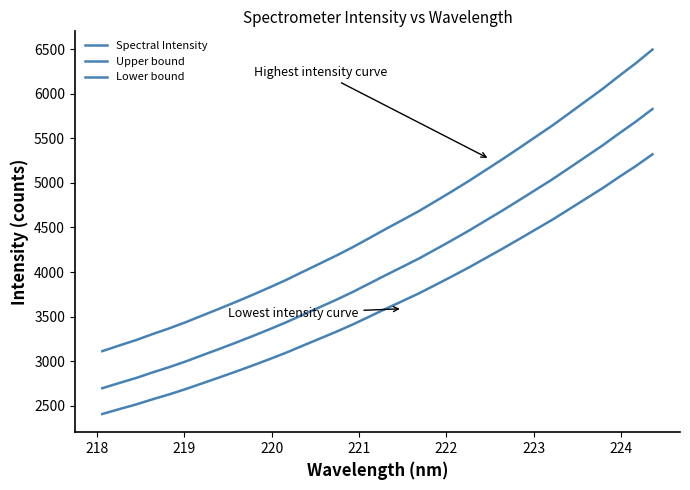

How many values in the Lower bound series are below 3588?

17